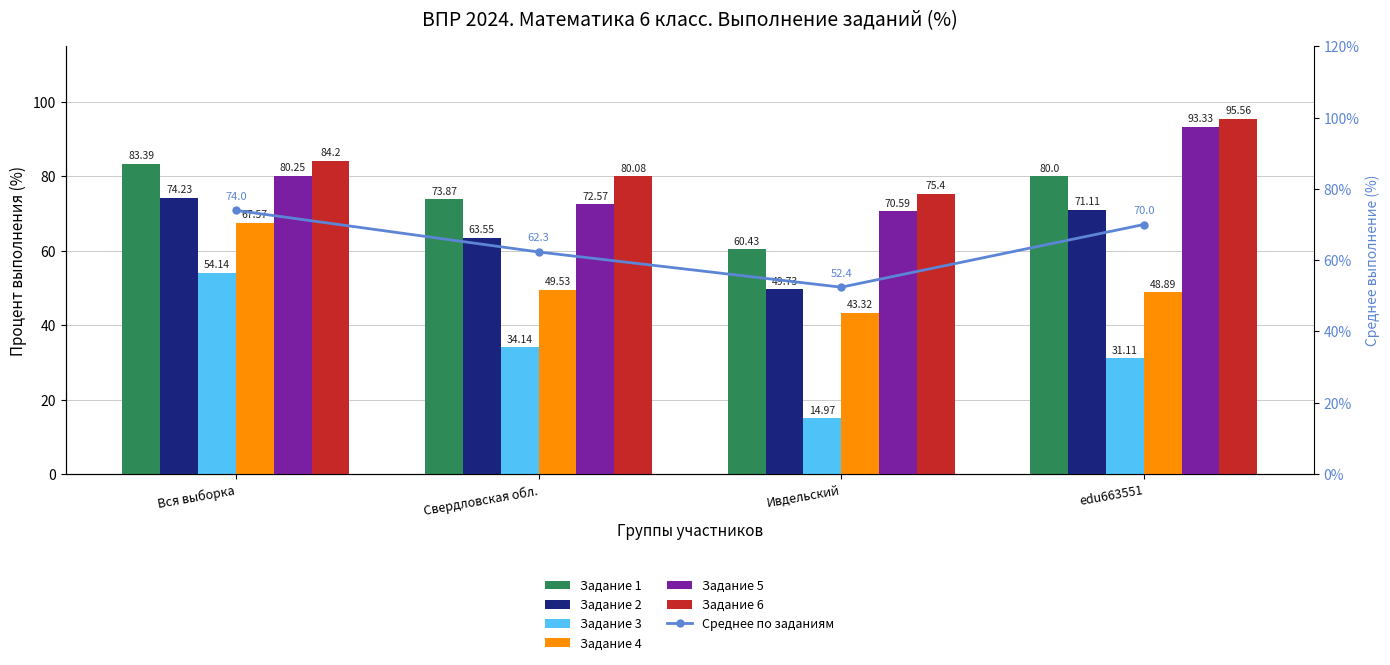

What is the label of the 3rd bar from the left?

Ивдельский